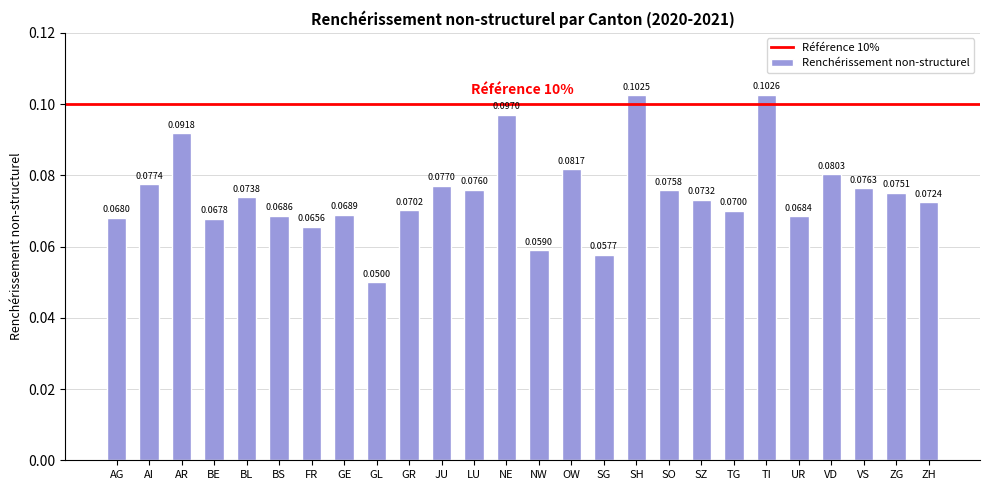

How many data points does each series have?

26